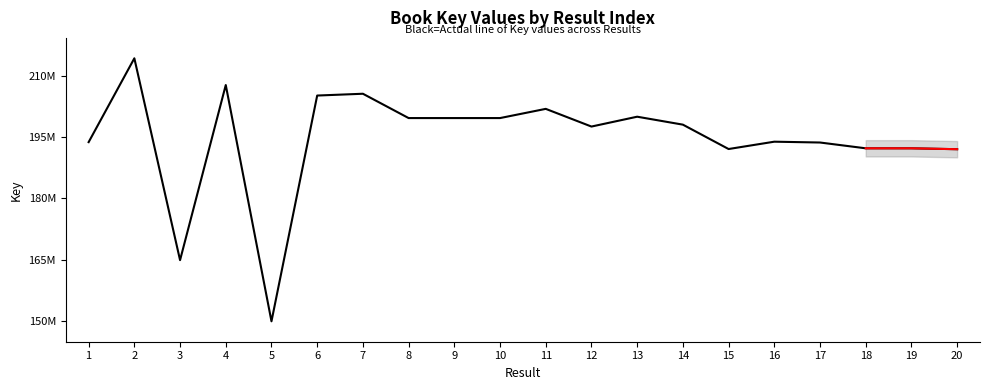

Which label corresponds to the smallest value in the chart?

5